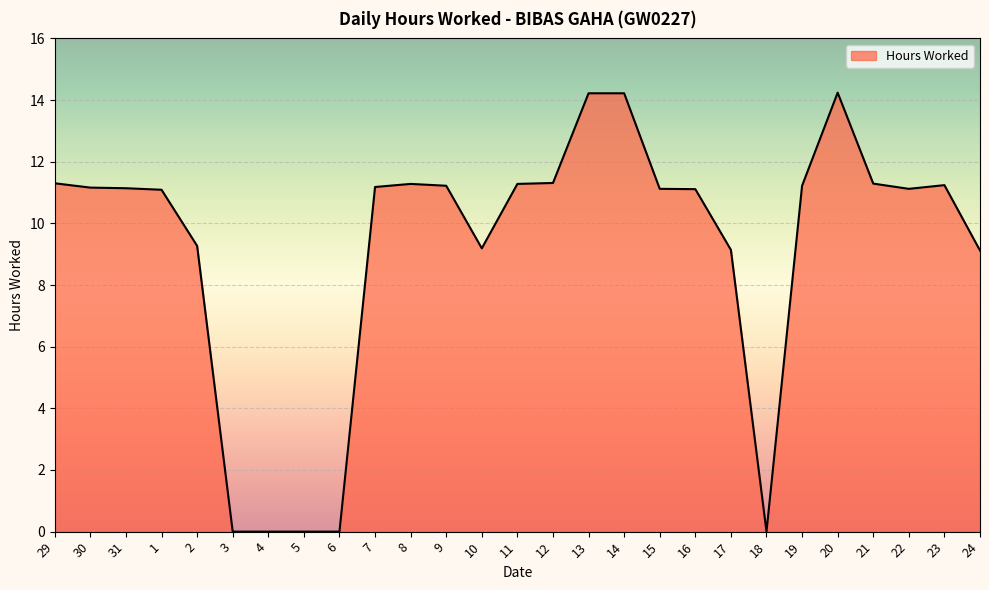

What is the ratio of the value at 7 to the value at 22?

1.0